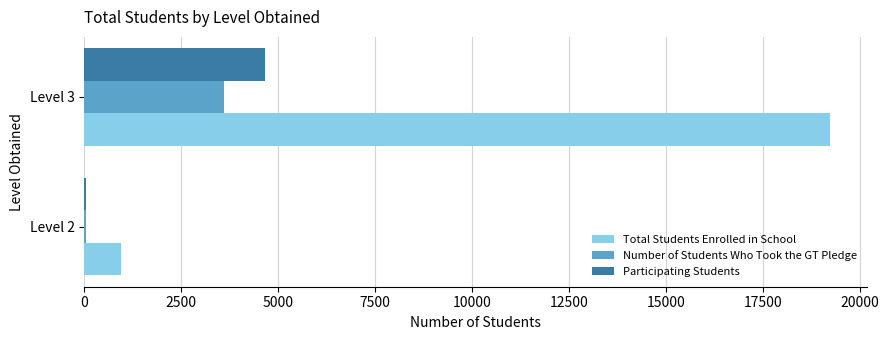

How many categories are shown in the chart?

2